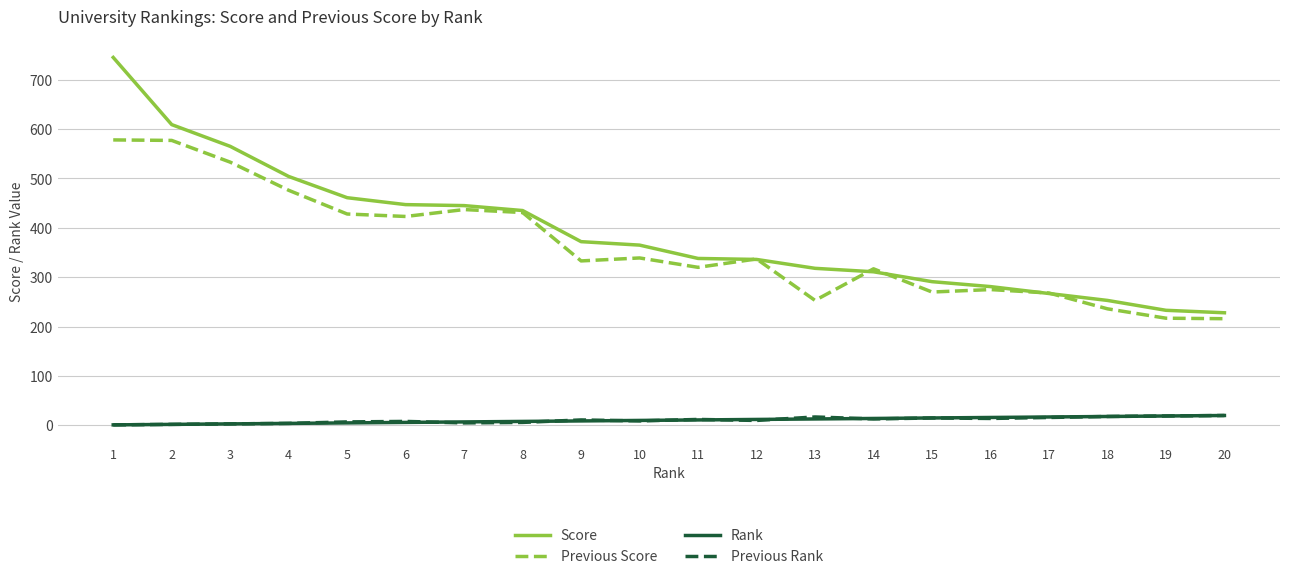

Read the Previous Score value at 17.

268